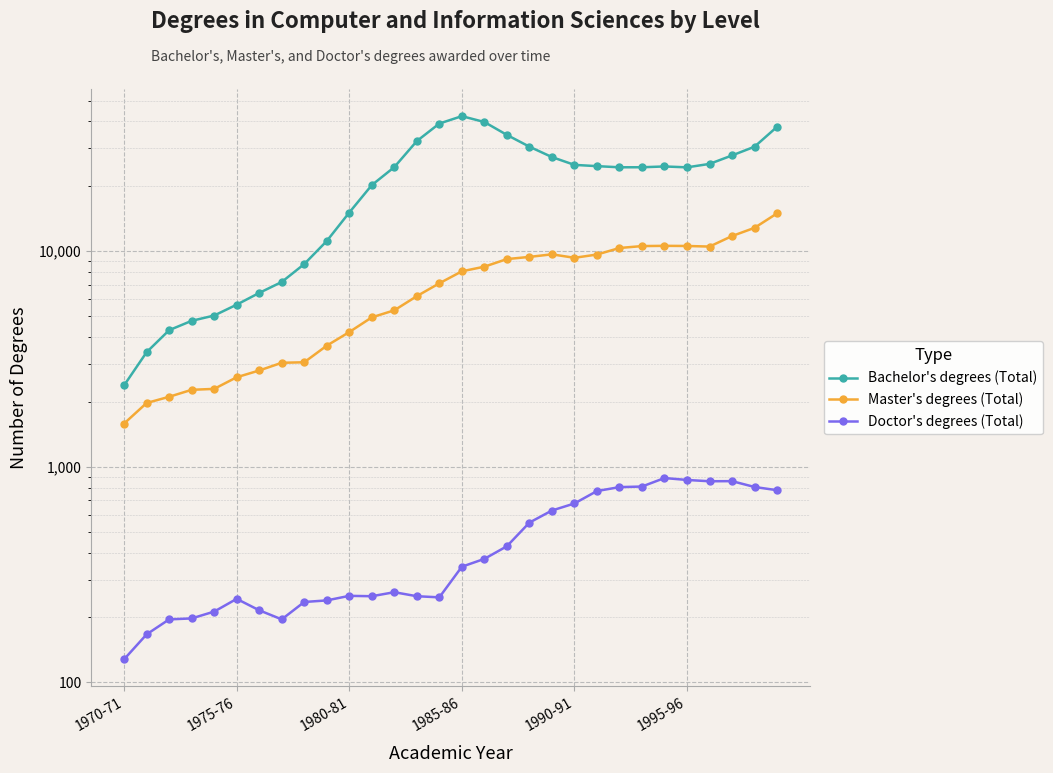

What is the approximate value of Doctor's degrees (Total) at 1980-81, to the nearest 10?

250